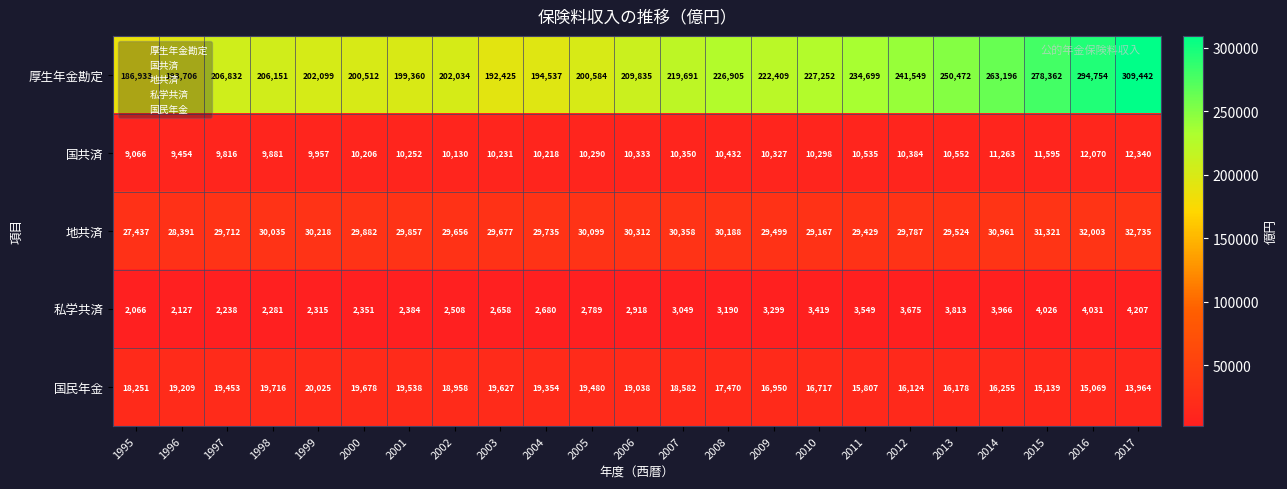

Rank the series by their maximum value, from lowest to highest.

私学共済, 国共済, 国民年金, 地共済, 厚生年金勘定